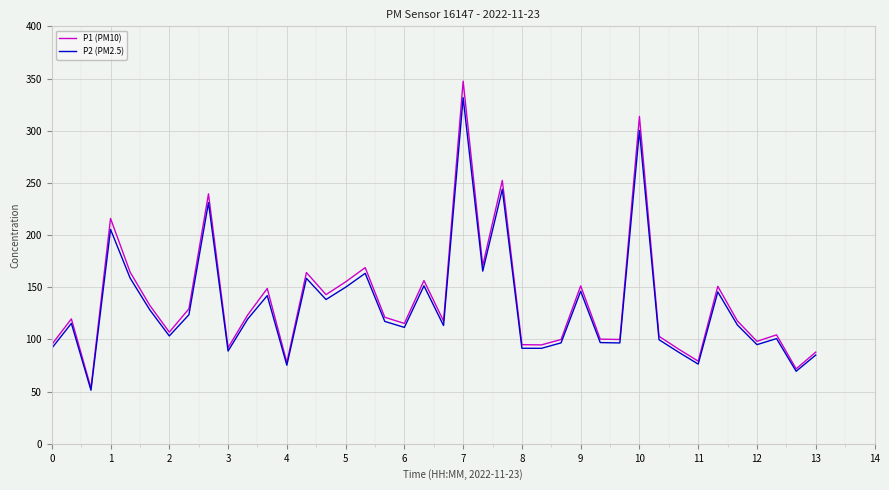

What is the greatest value displayed?

347.5